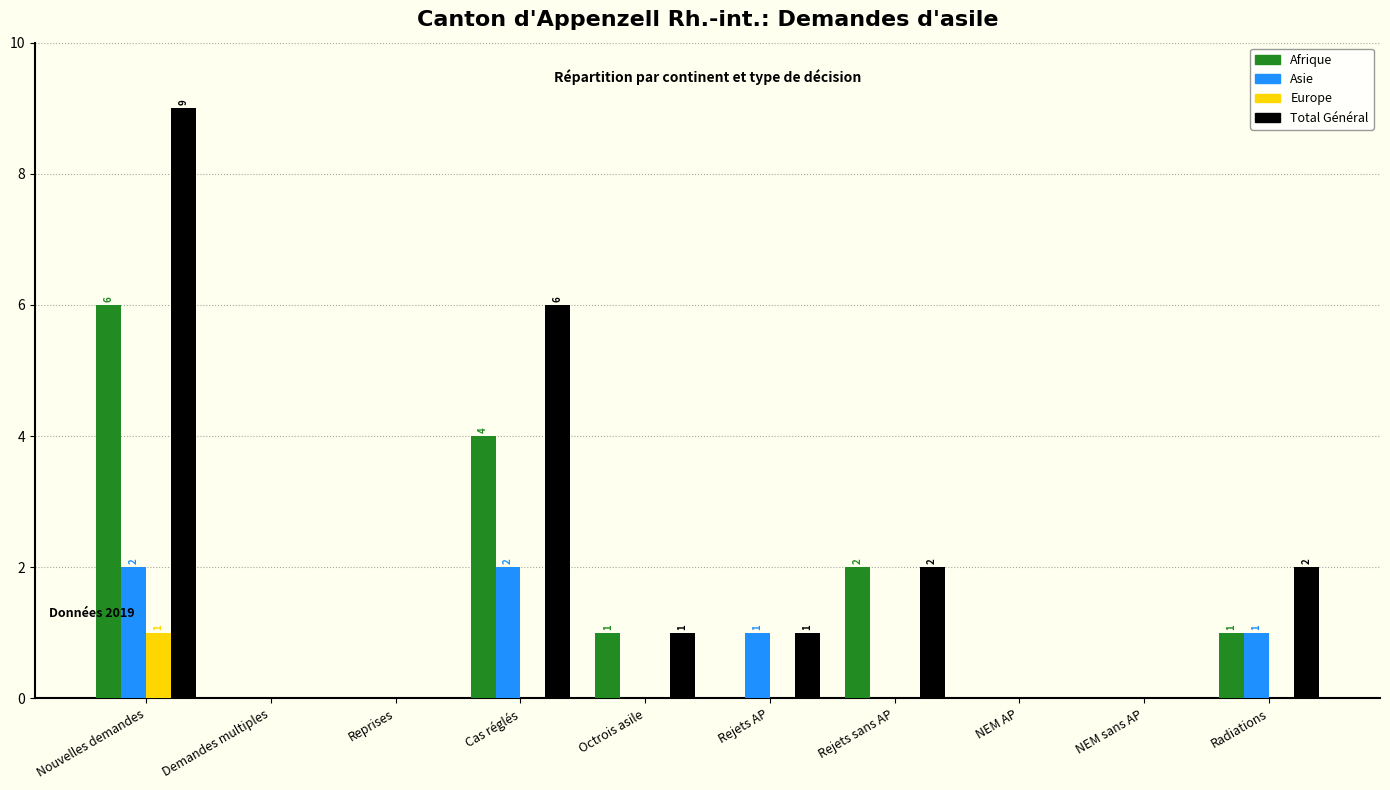

What is the greatest value displayed?

9